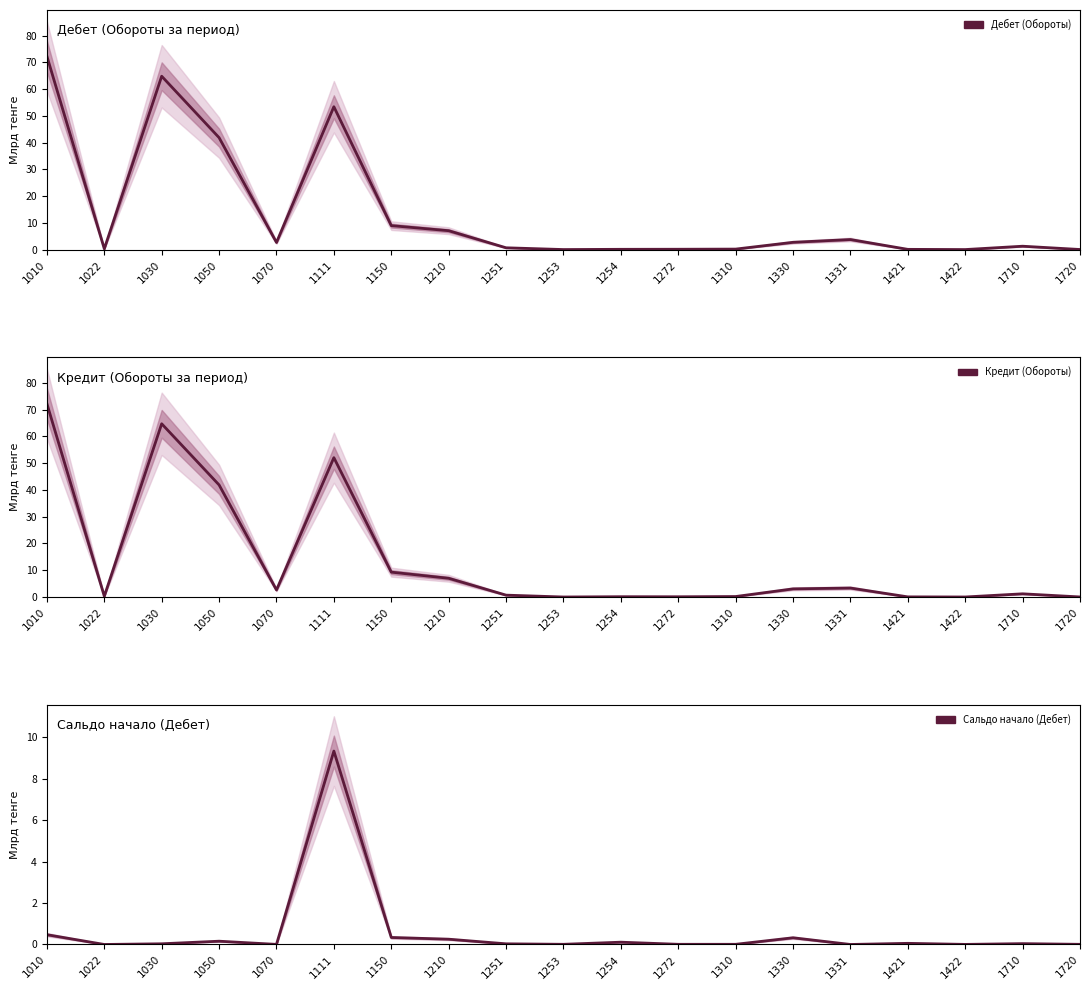

The value of Кредит (Обороты) at 1331 is 3.4. True or false?

True